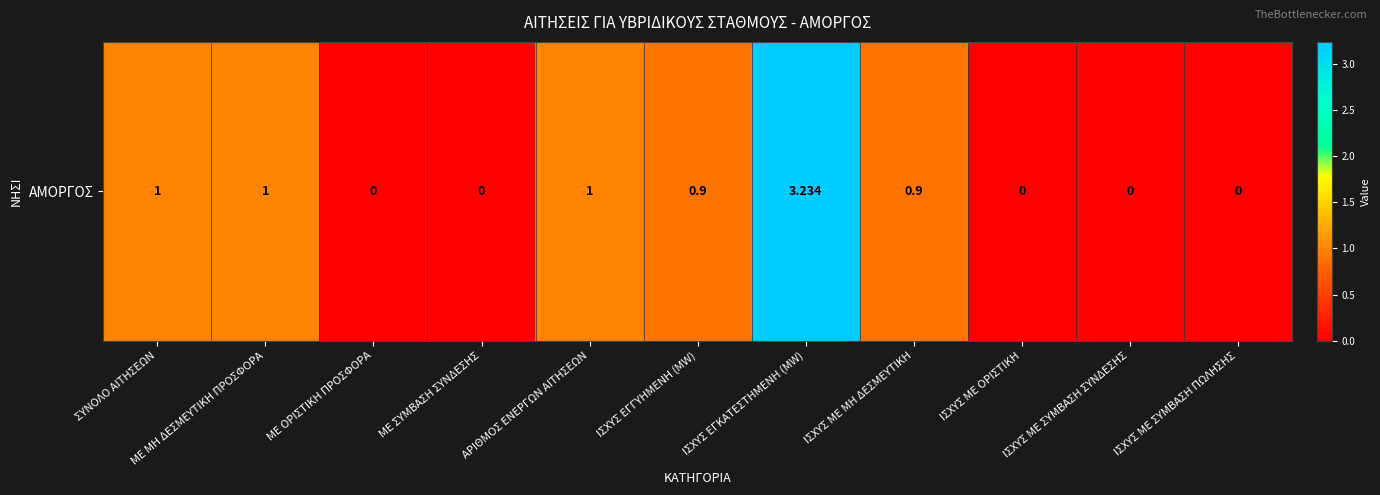

How many positive values are there?

6